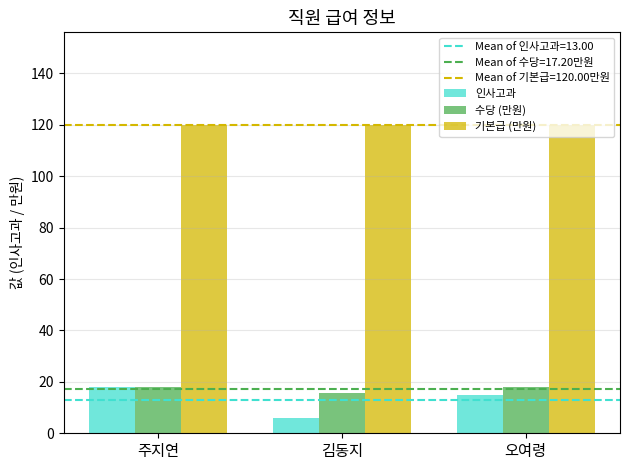

At how many categories does at least one series exceed 34?

3